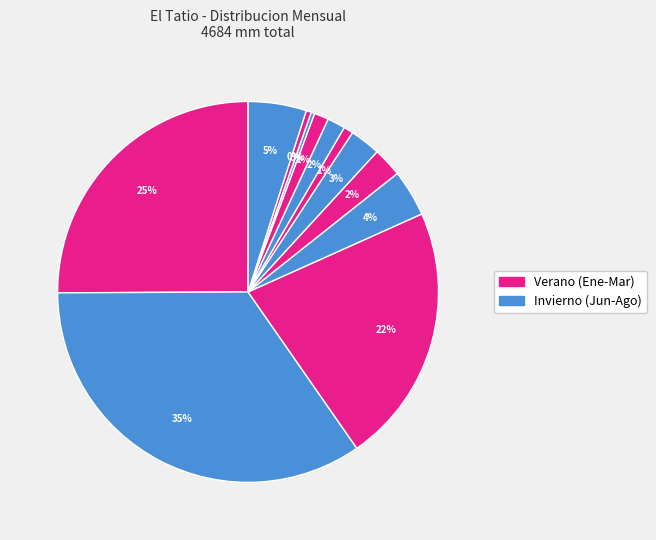

How many slices are in this pie chart?

12